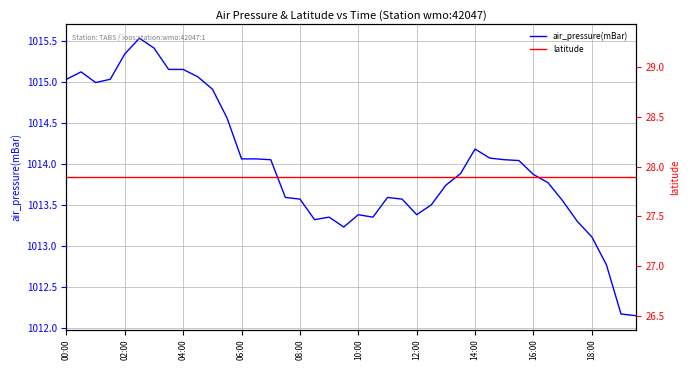

Which series has the widest spread of values?

air_pressure(mBar)